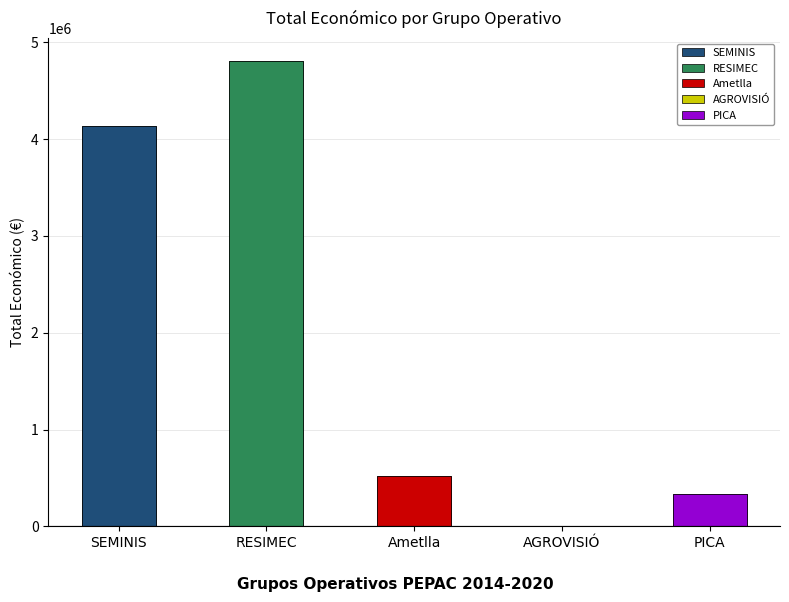

What is the sum of the values at SEMINIS and RESIMEC?

8945316